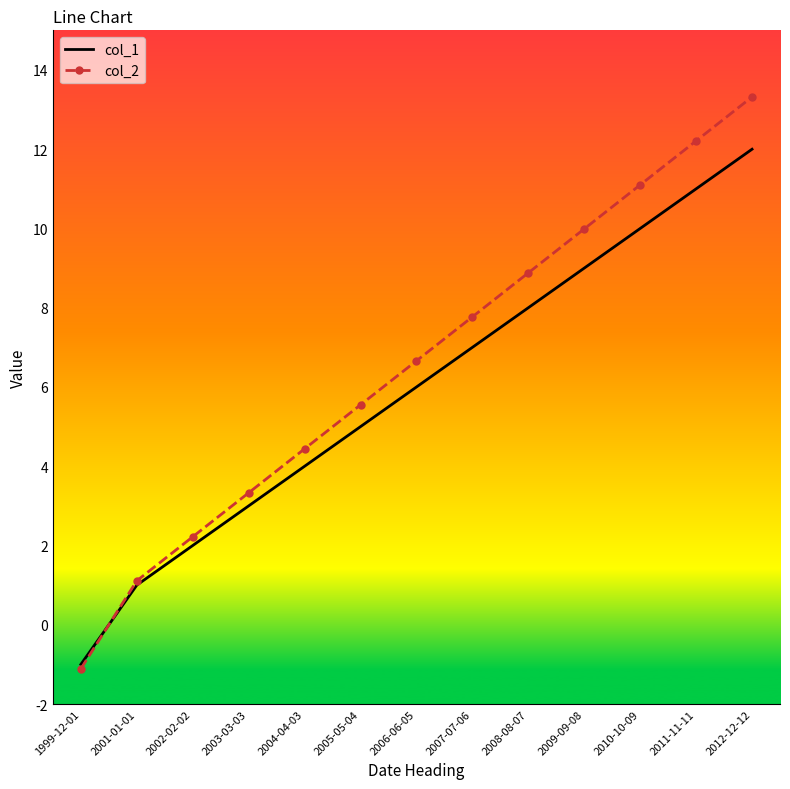

What are all the series names shown in the legend?

col_1, col_2